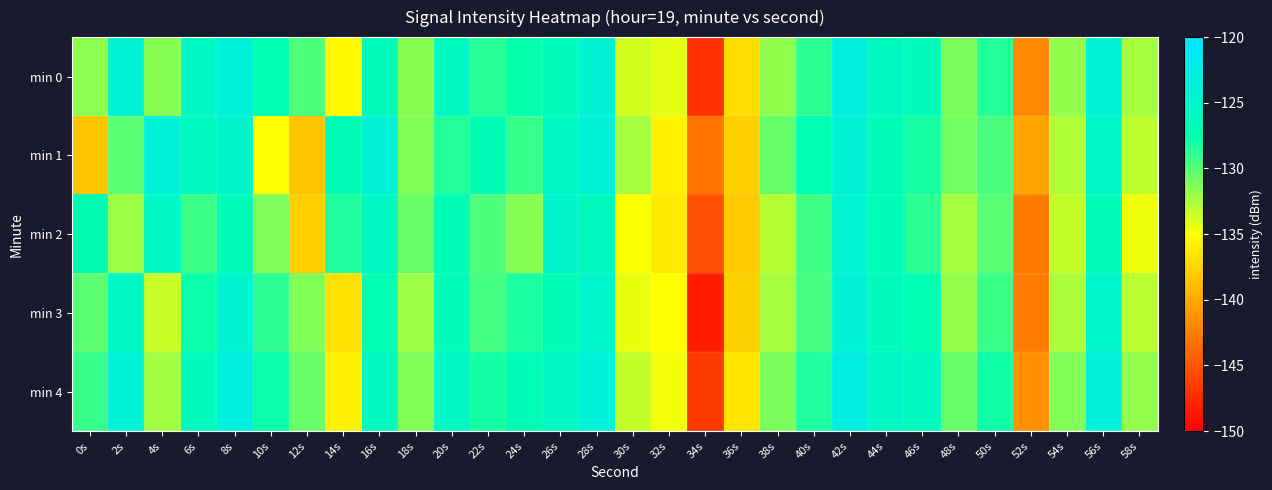

Rank the series by their maximum value, from lowest to highest.

min 2, min 3, min 1, min 0, min 4